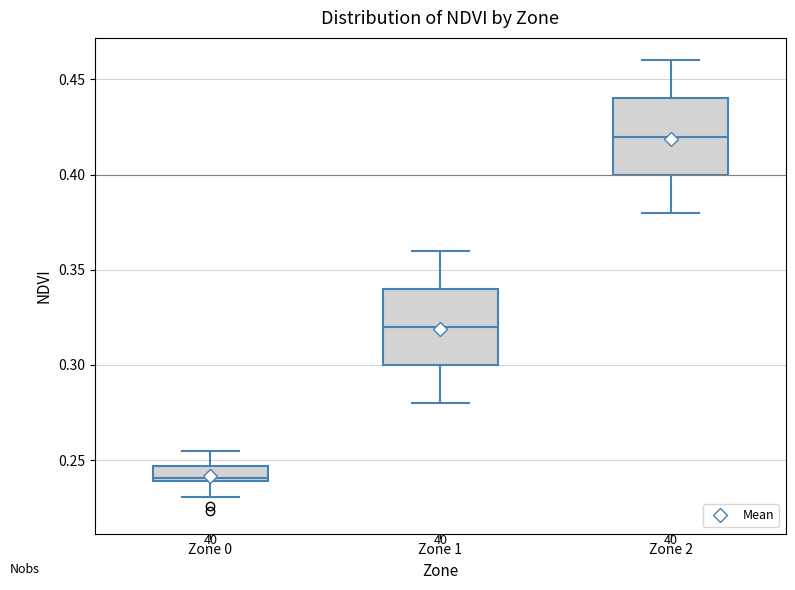

Which box has the lowest median line?

Zone 0